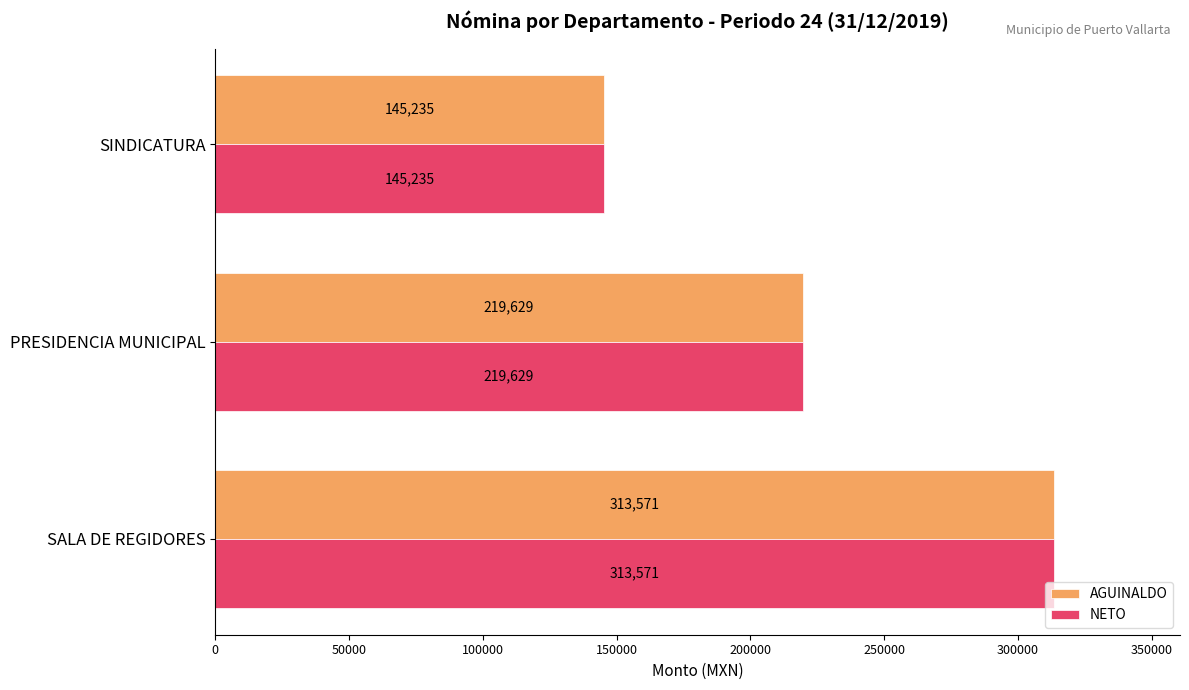

What is the average value of the AGUINALDO series?

226145.0